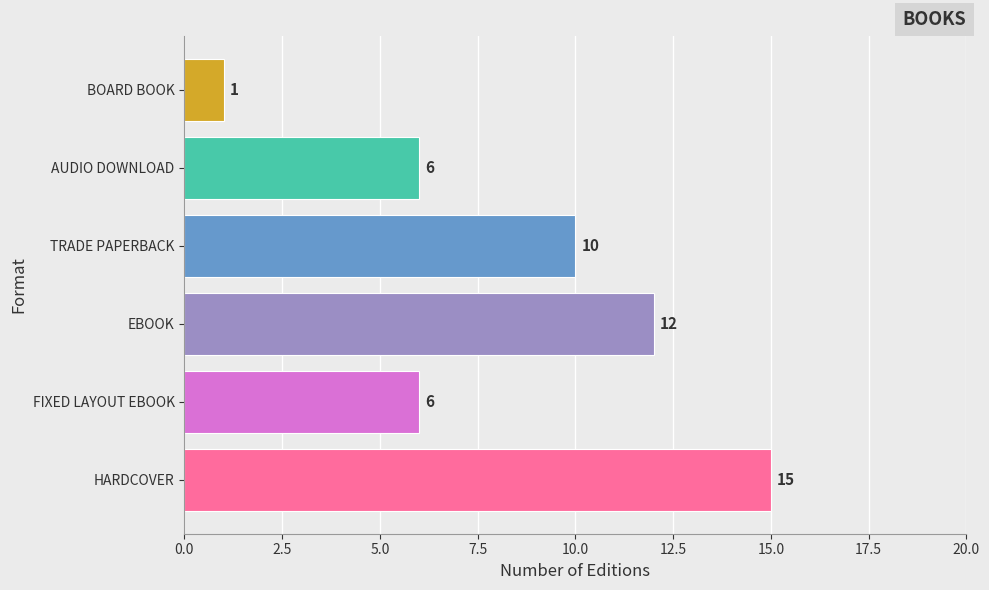

How many values are between 6 and 12?

4